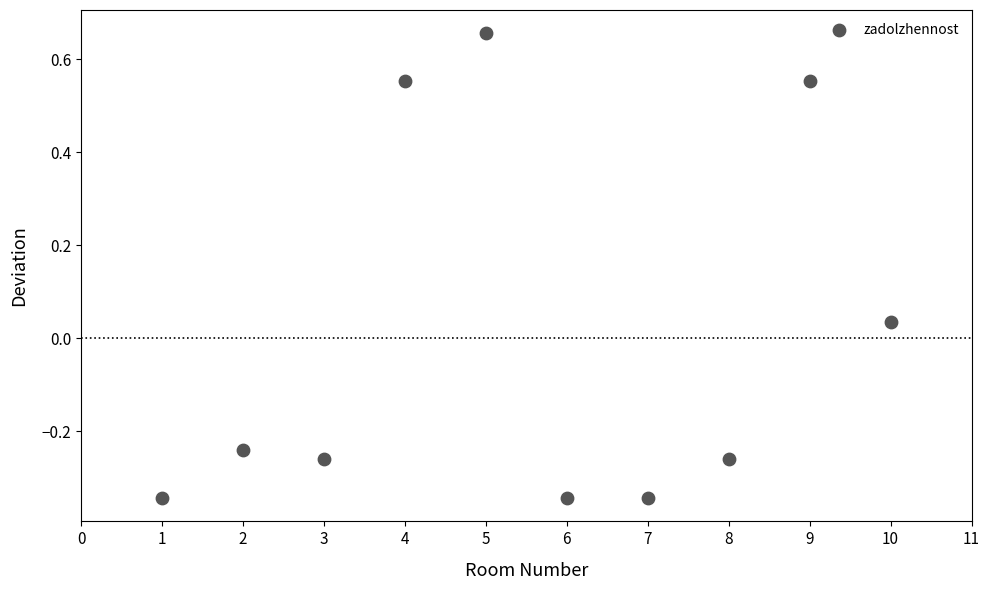

What is the range of X values (max minus min)?

9.0